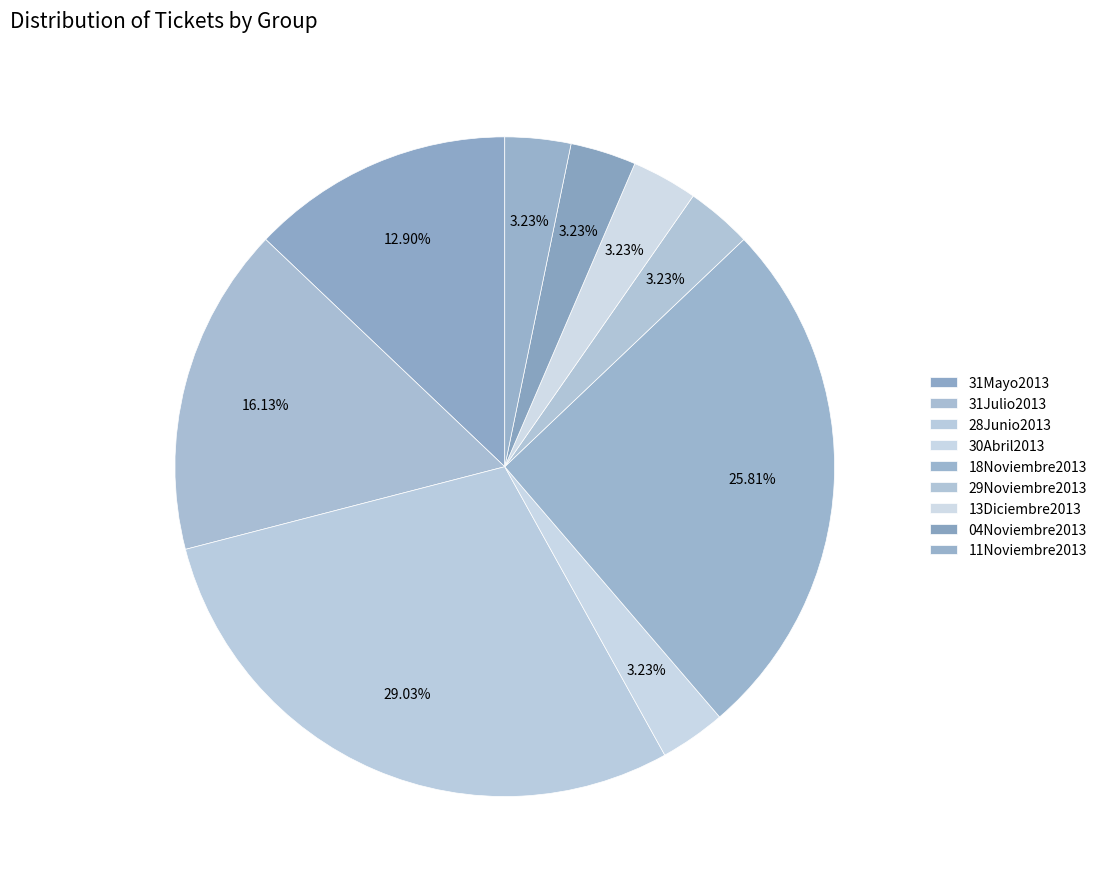

How many segments does this pie chart have?

9